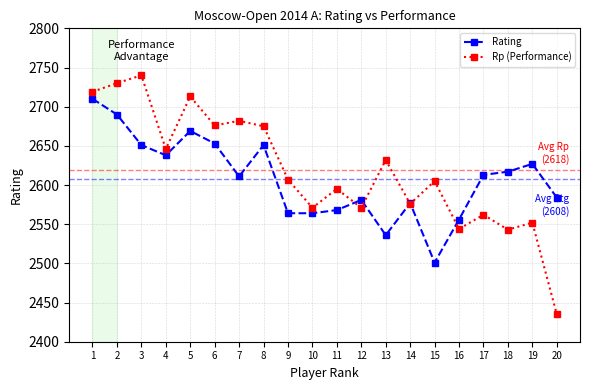

True or false: Rating has more than 2 interior local peaks.

True